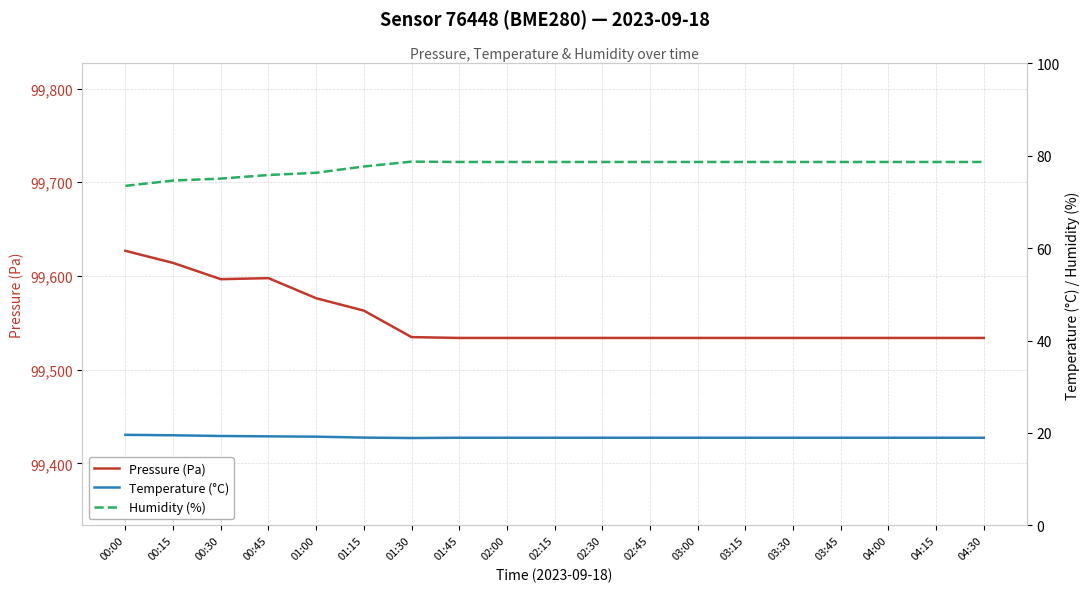

What value does the Temperature (°C) series have at 02:45?

19.0